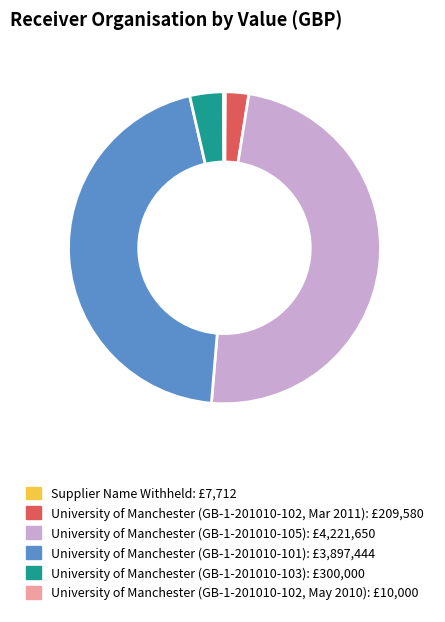

Is it true that University of Manchester (GB-1-201010-105) is 49% of the pie?

True